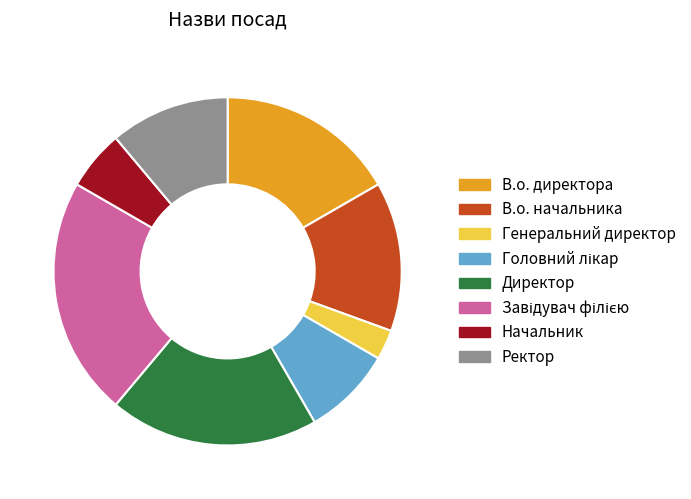

Is it true that Директор is 19% of the pie?

True